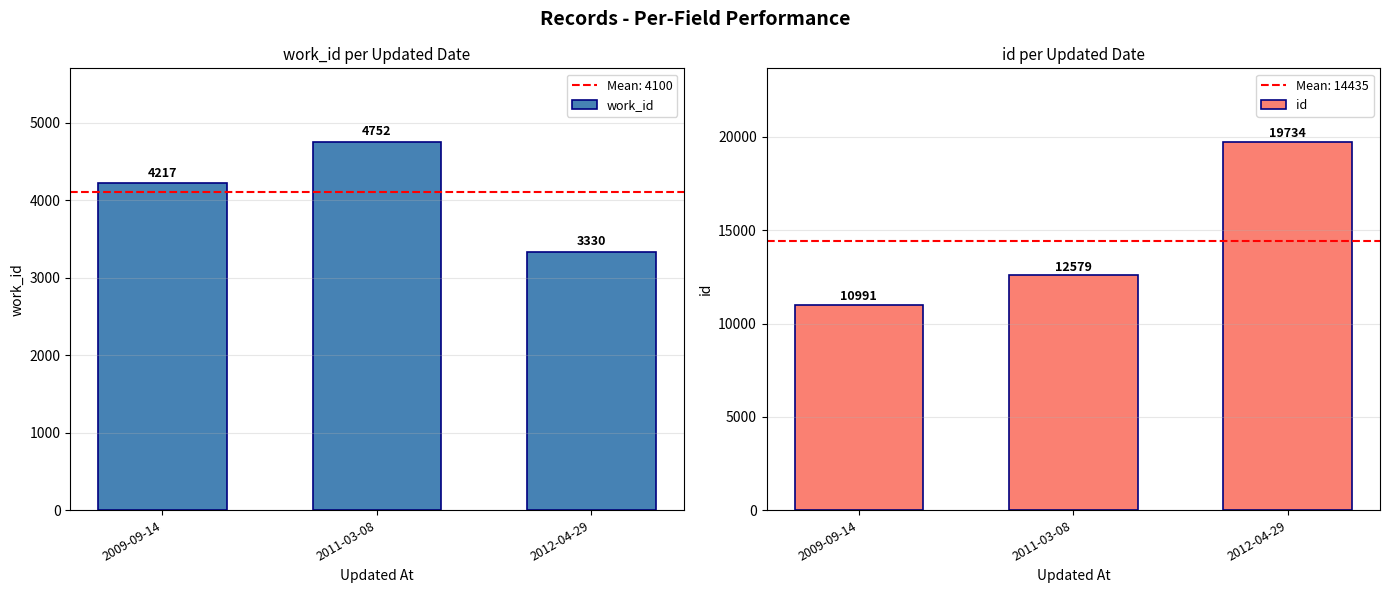

How many id values are between 10991 and 19734?

3